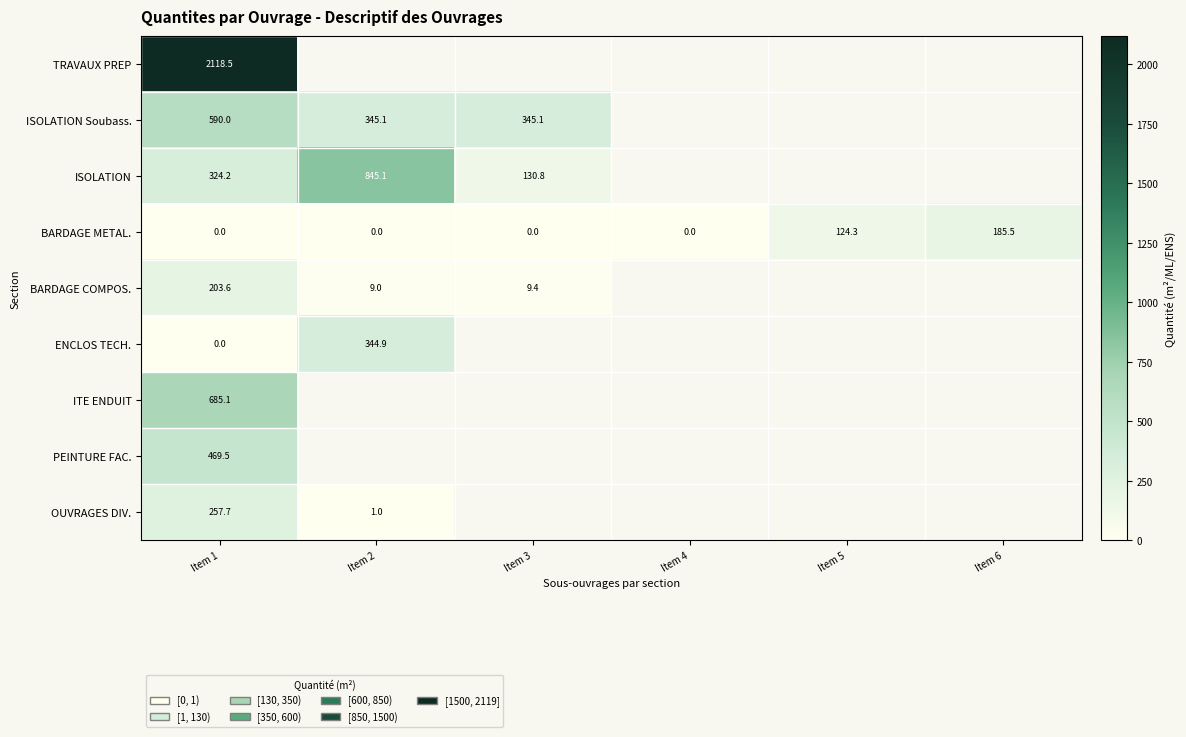

Count the number of data series in this chart.

9